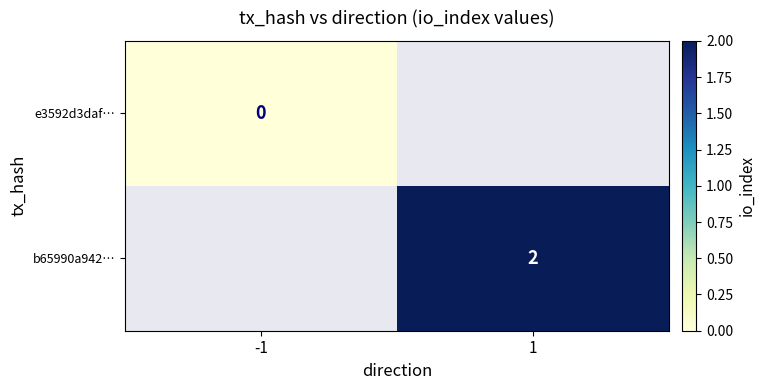

Is the value of b65990a942… at 1 greater than the value of e3592d3daf… at -1?

Yes